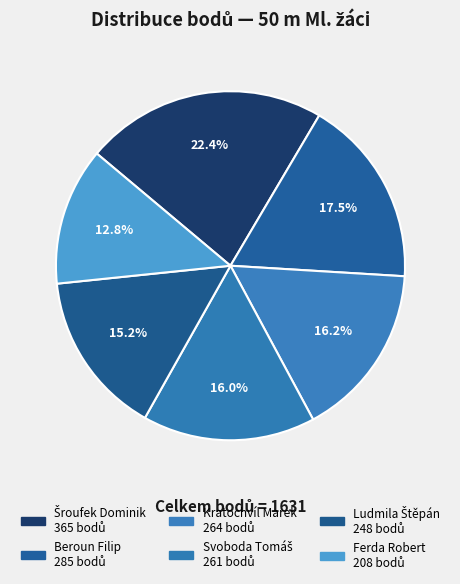

What percentage is the Beroun Filip slice, to the nearest percent?

17%